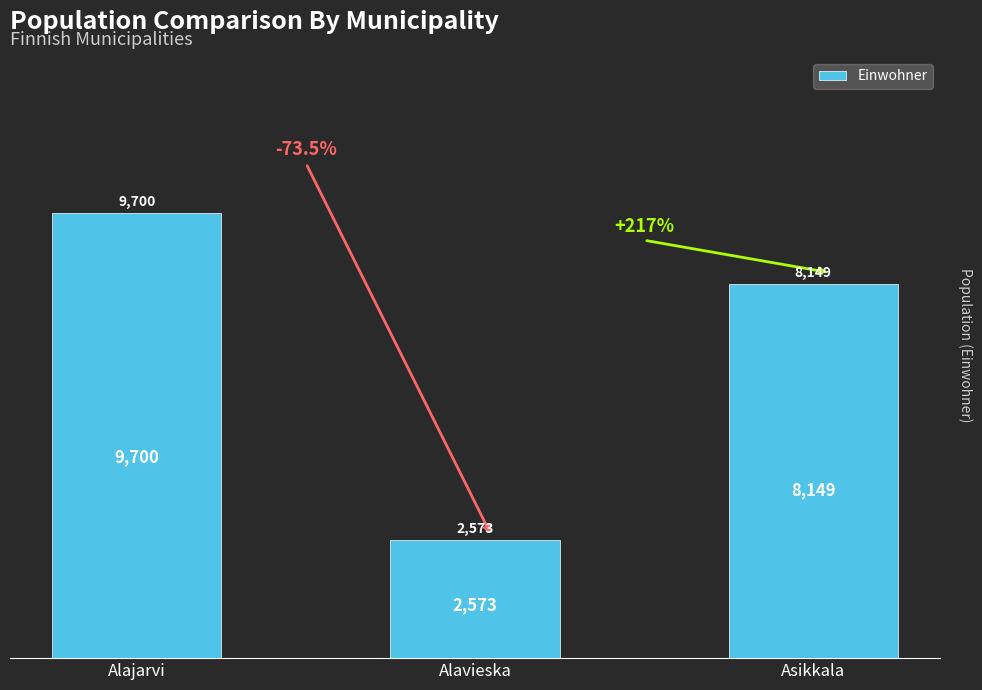

Rank the categories by value from highest to lowest.

Alajarvi, Asikkala, Alavieska